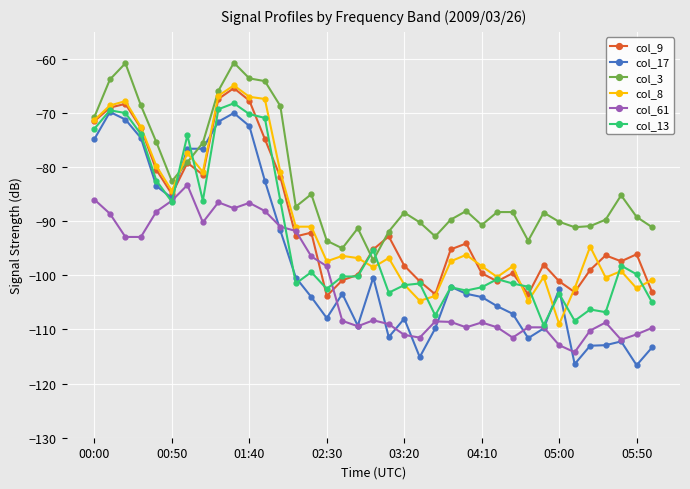

What is the maximum value shown in the chart?

-60.7